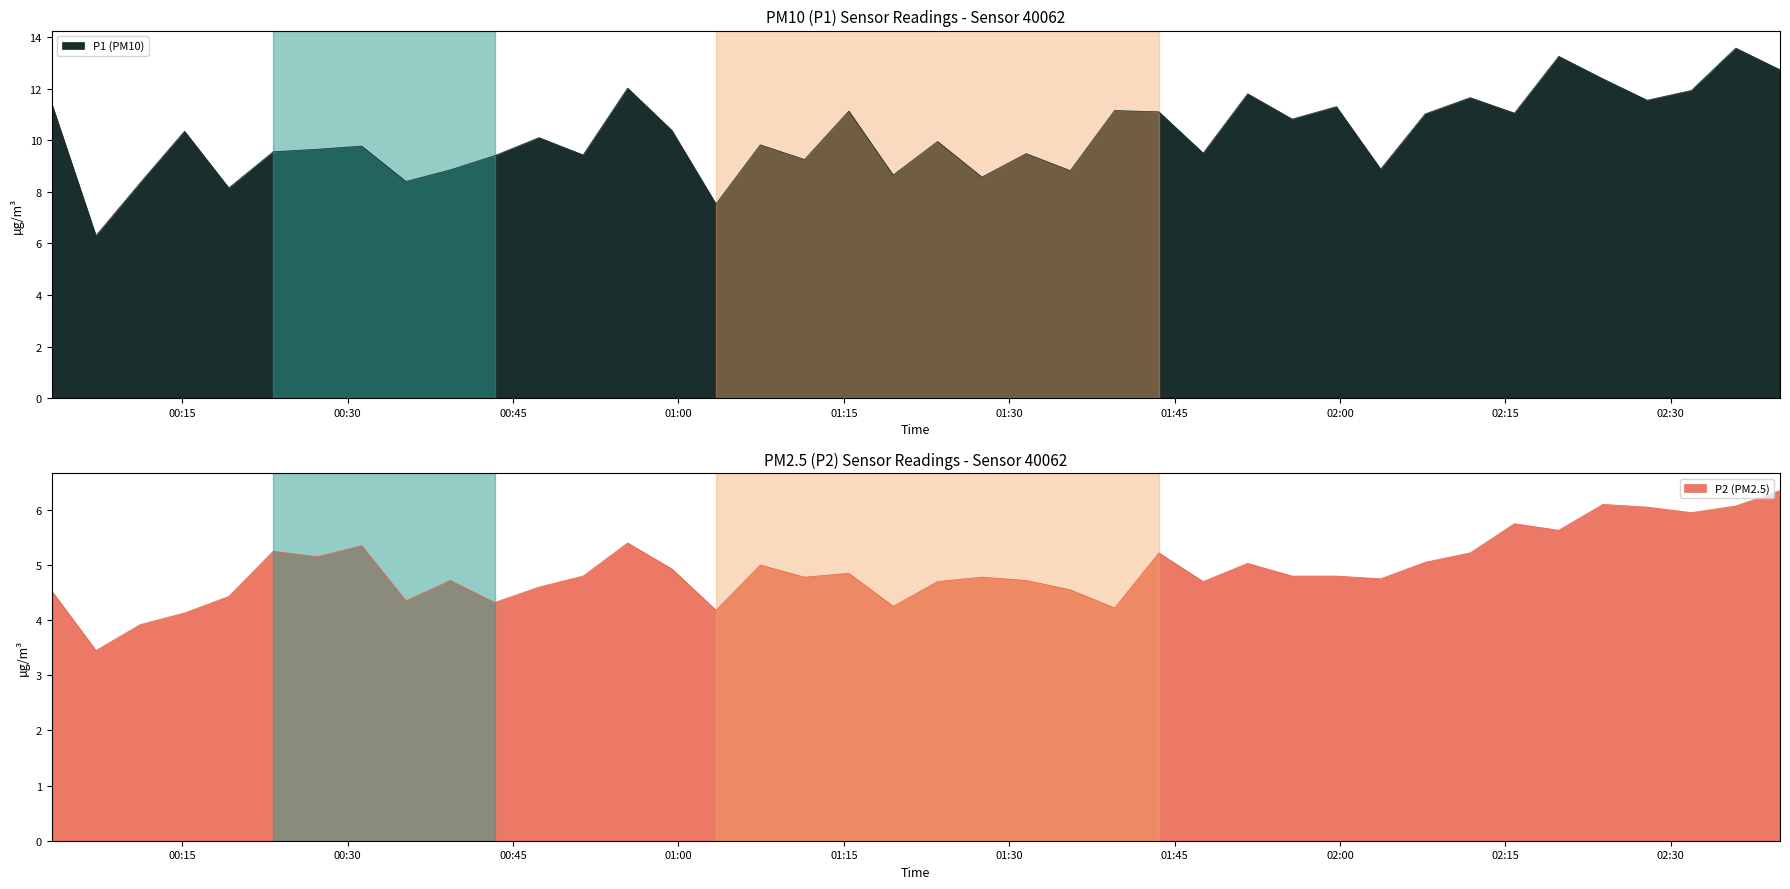

What is the minimum value shown in the chart?

3.5